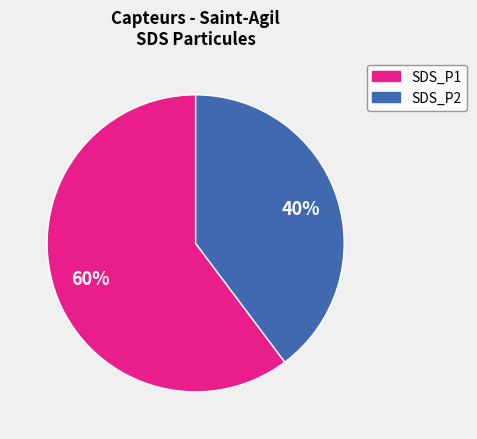

Between SDS_P1 and SDS_P2, which is larger?

SDS_P1